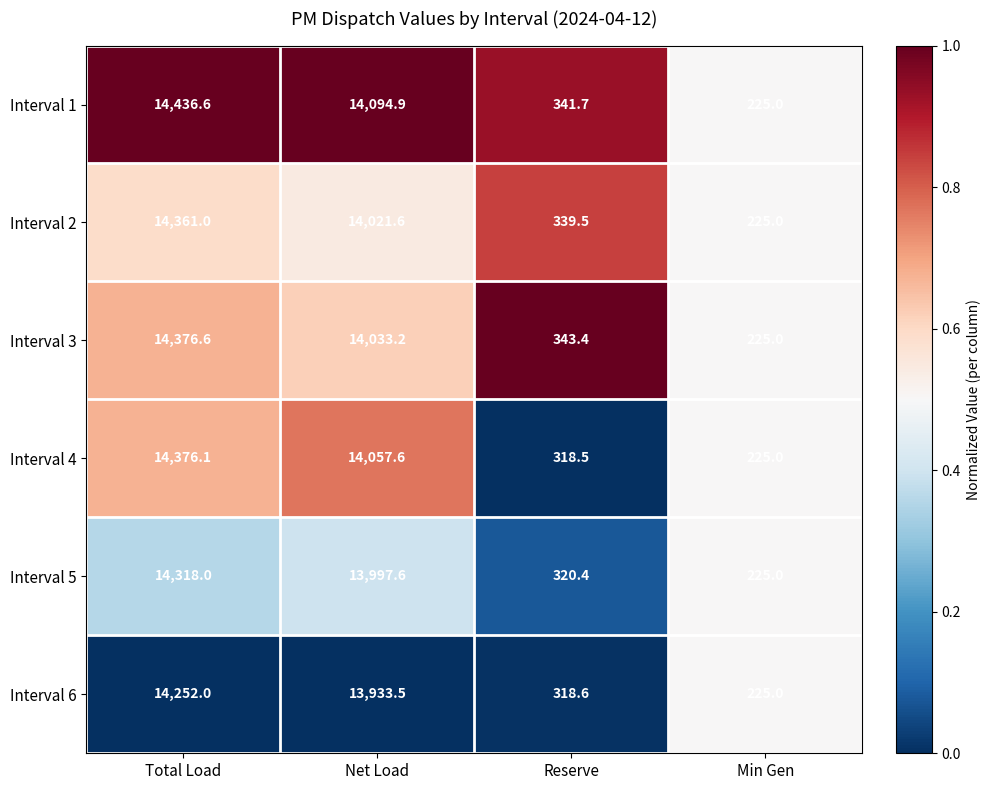

Is the value of Interval 4 at Total Load greater than the value of Interval 1 at Net Load?

Yes